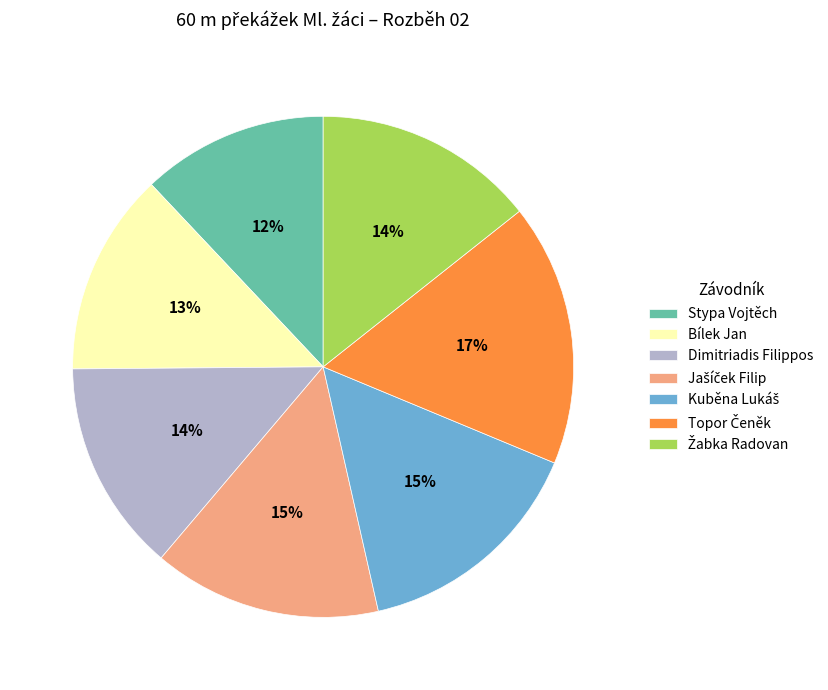

To the nearest percent, what is the difference between the largest and smallest slice percentages?

5%